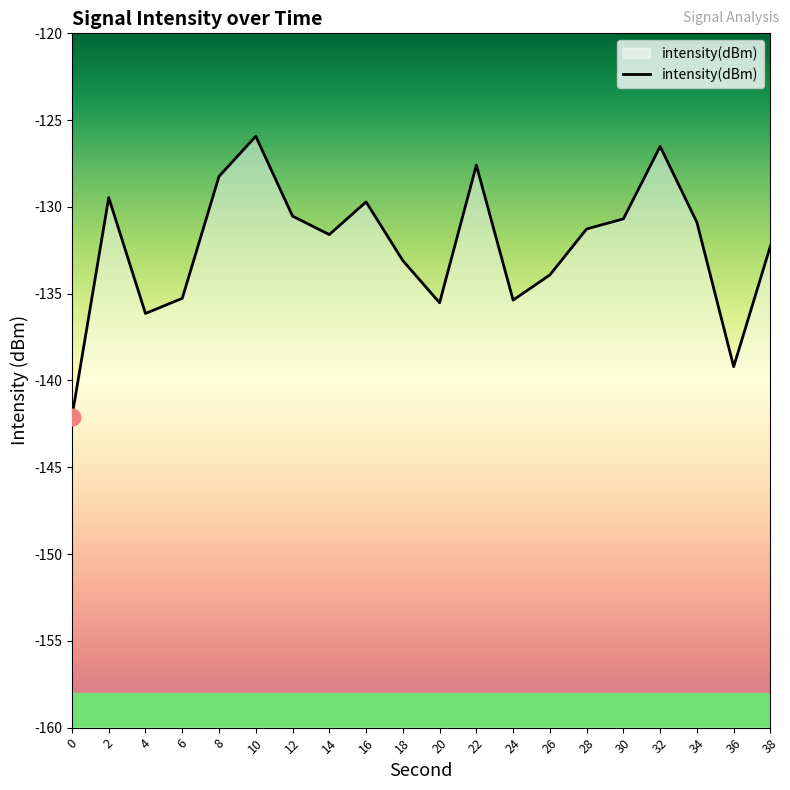

Rank the categories by value from highest to lowest.

10, 32, 22, 8, 2, 16, 12, 30, 34, 28, 14, 38, 18, 26, 6, 24, 20, 4, 36, 0